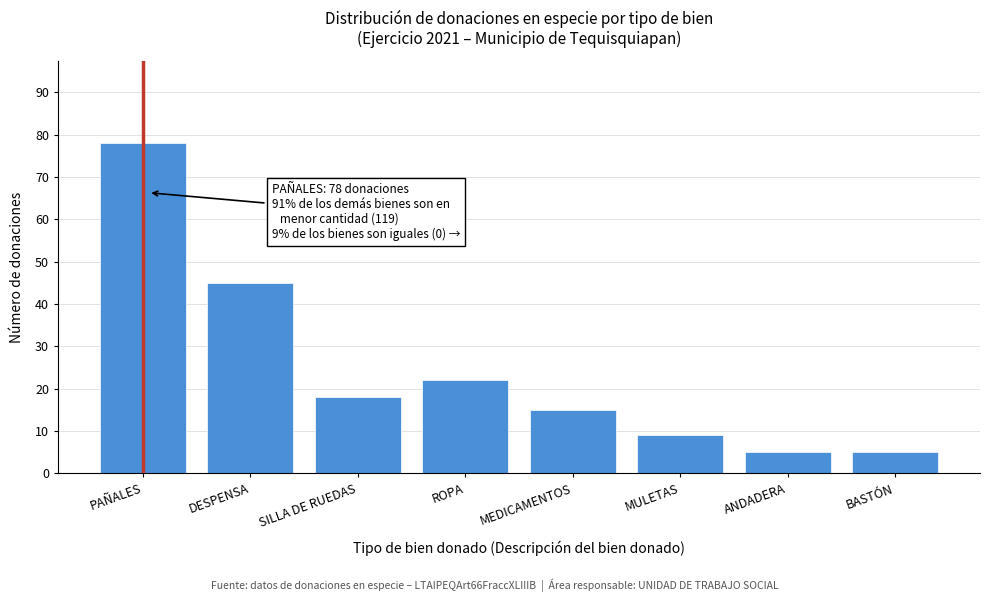

Reading right to left, what are all the values shown in this chart?

BASTÓN=5	ANDADERA=5	MULETAS=9	MEDICAMENTOS=15	ROPA=22	SILLA DE RUEDAS=18	DESPENSA=45	PAÑALES=78